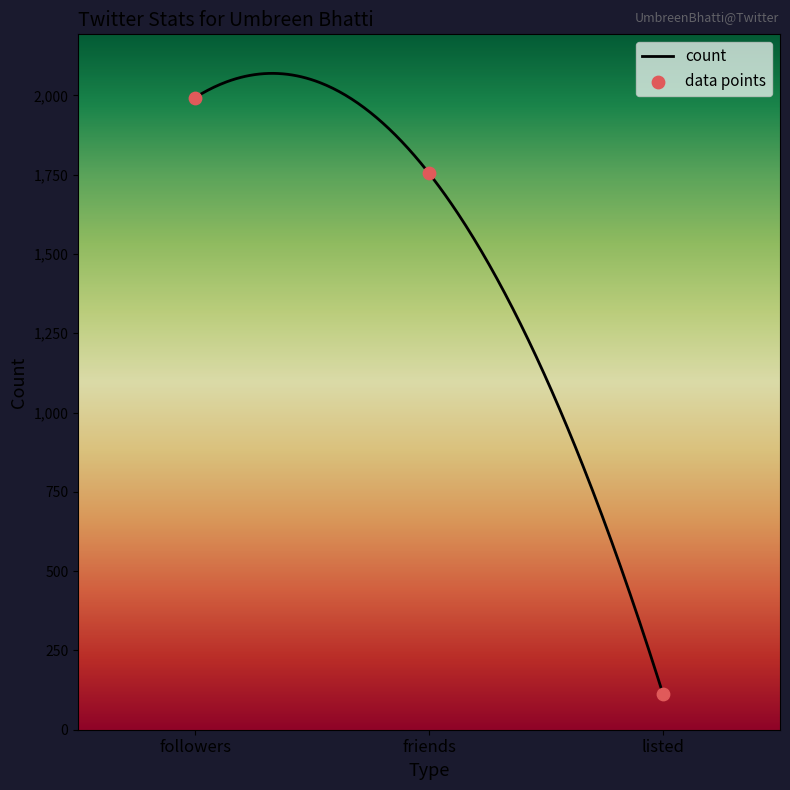

What is the change in value from followers to listed?

-1881